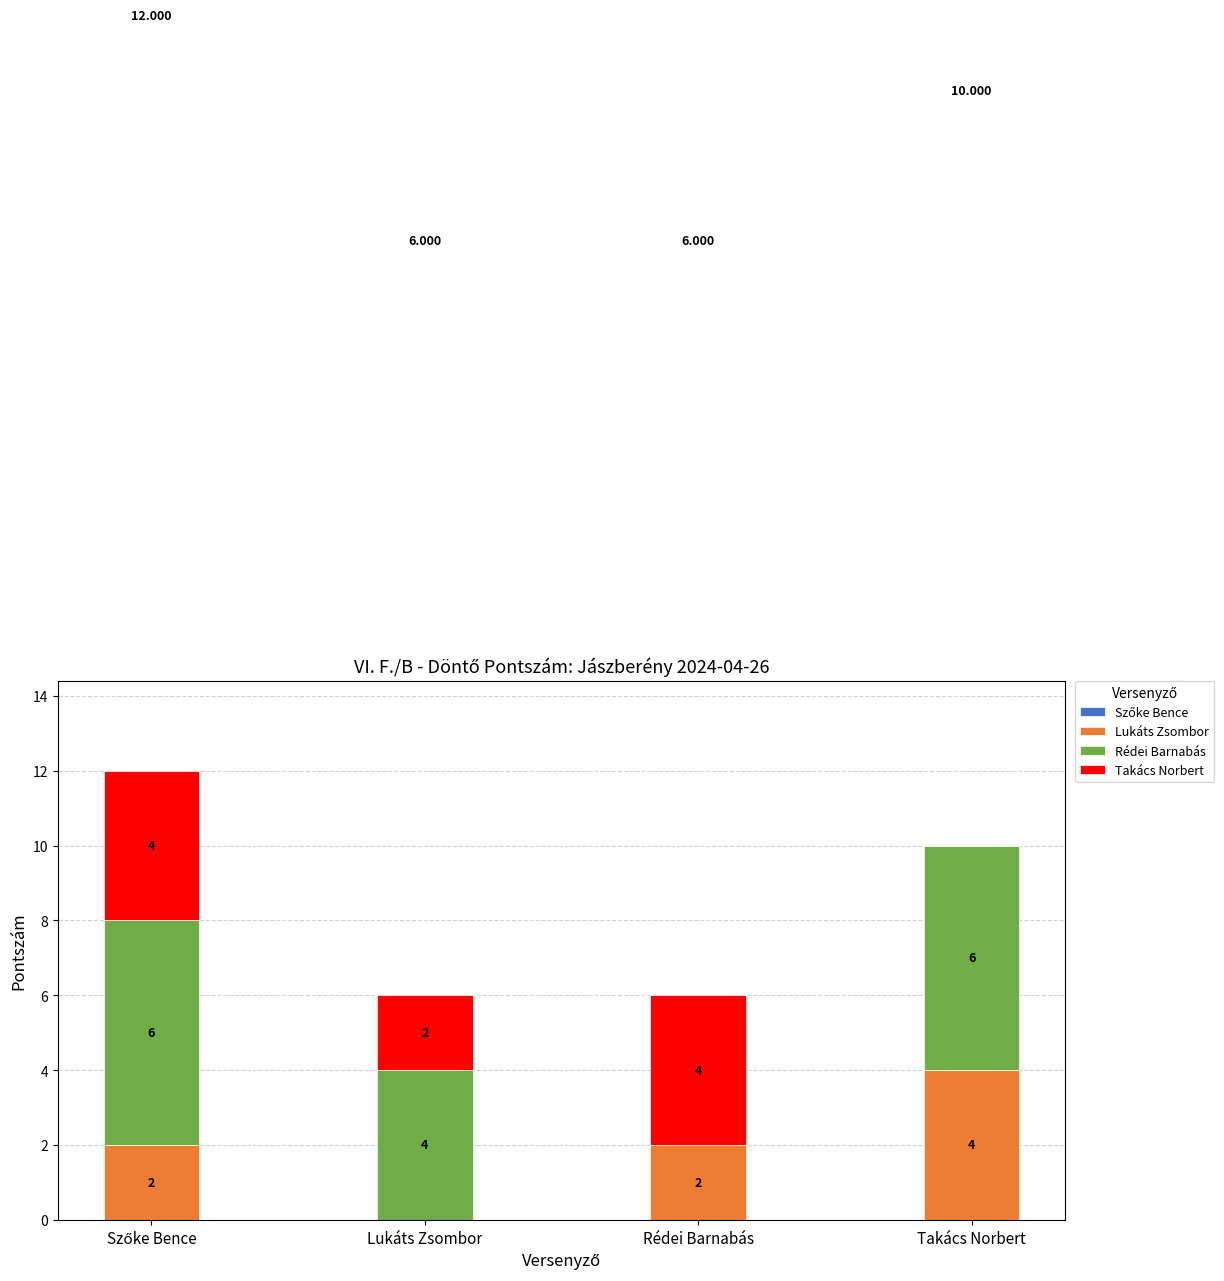

At which label does Lukáts Zsombor reach its peak?

Takács Norbert